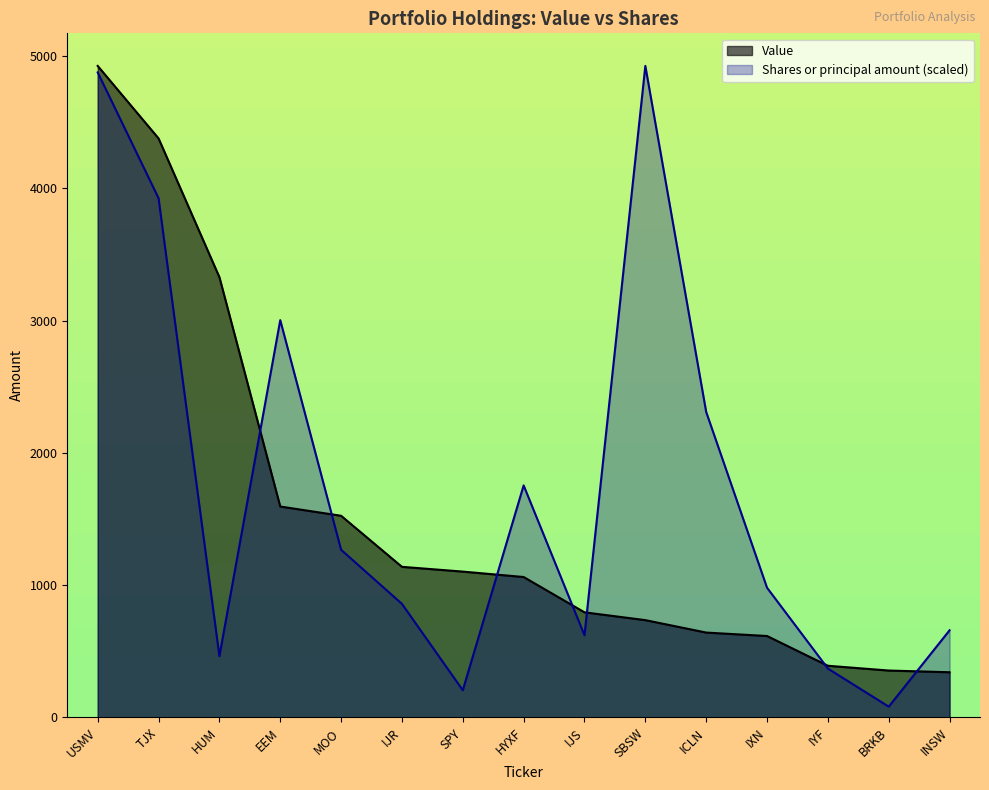

Which series has the widest spread of values?

Shares or principal amount (scaled)